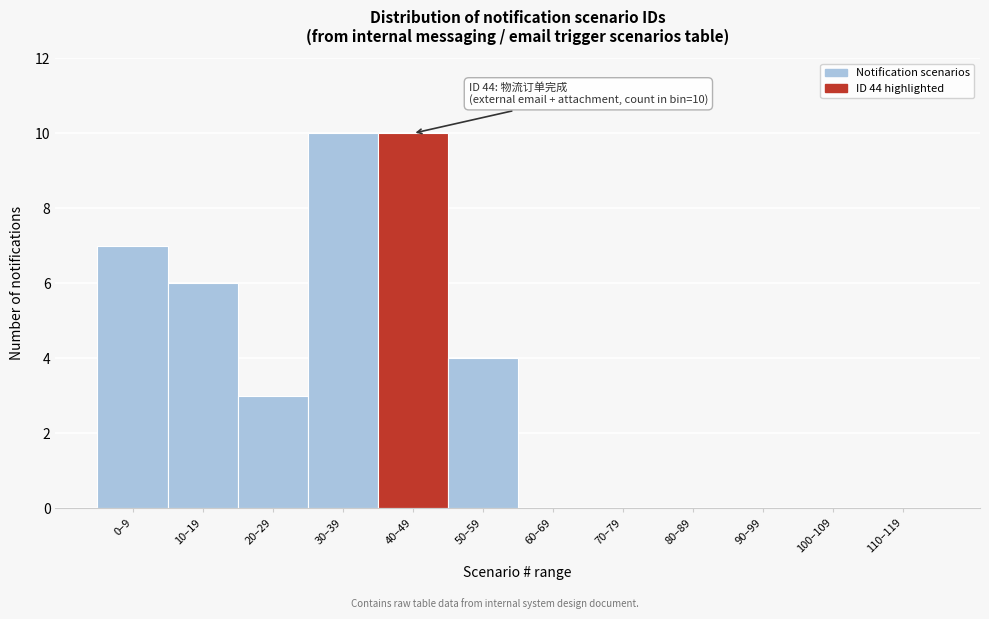

Reading left to right, what are all the values shown in this chart?

0–9=7	10–19=6	20–29=3	30–39=10	40–49=10	50–59=4	60–69=0	70–79=0	80–89=0	90–99=0	100–109=0	110–119=0